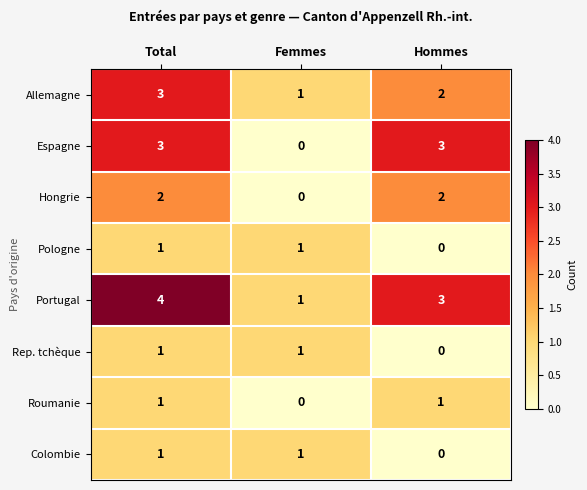

At which label is Rep. tchèque closest to 0?

Hommes